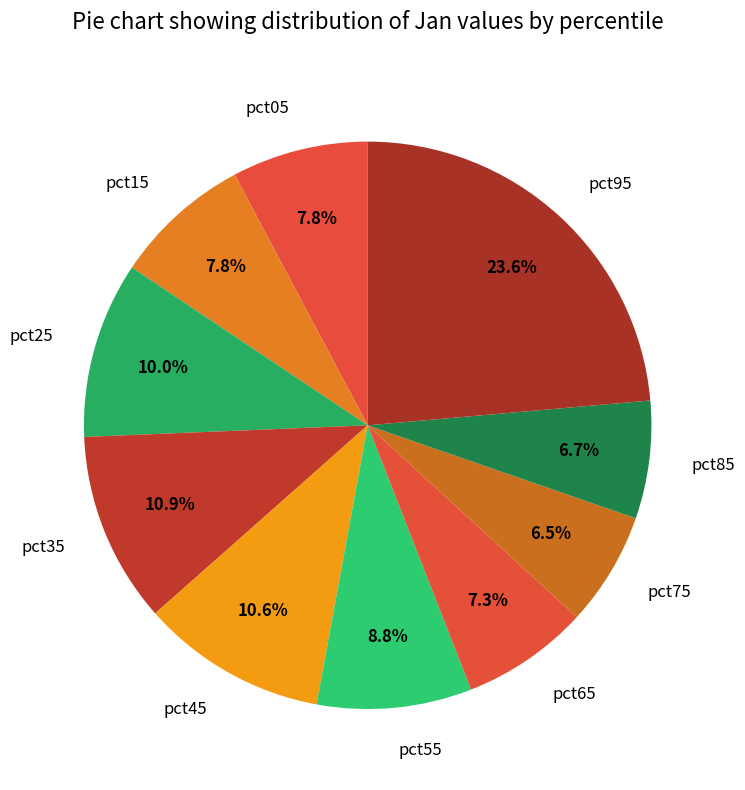

How many slices are in this pie chart?

10